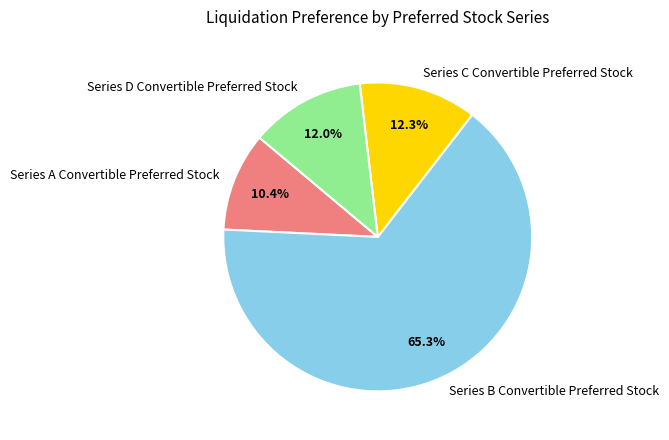

Between Series B Convertible Preferred Stock and Series C Convertible Preferred Stock, which is larger?

Series B Convertible Preferred Stock